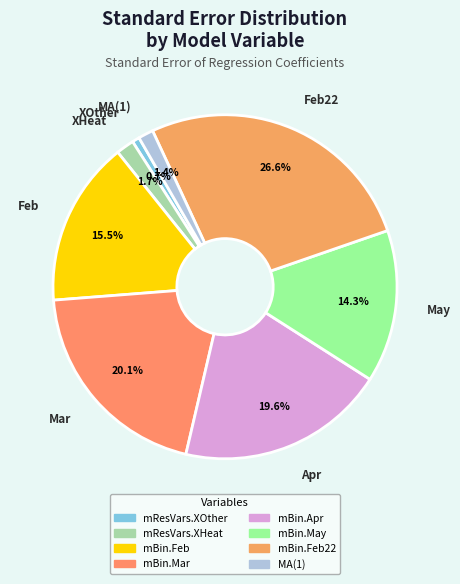

How many segments does this pie chart have?

8